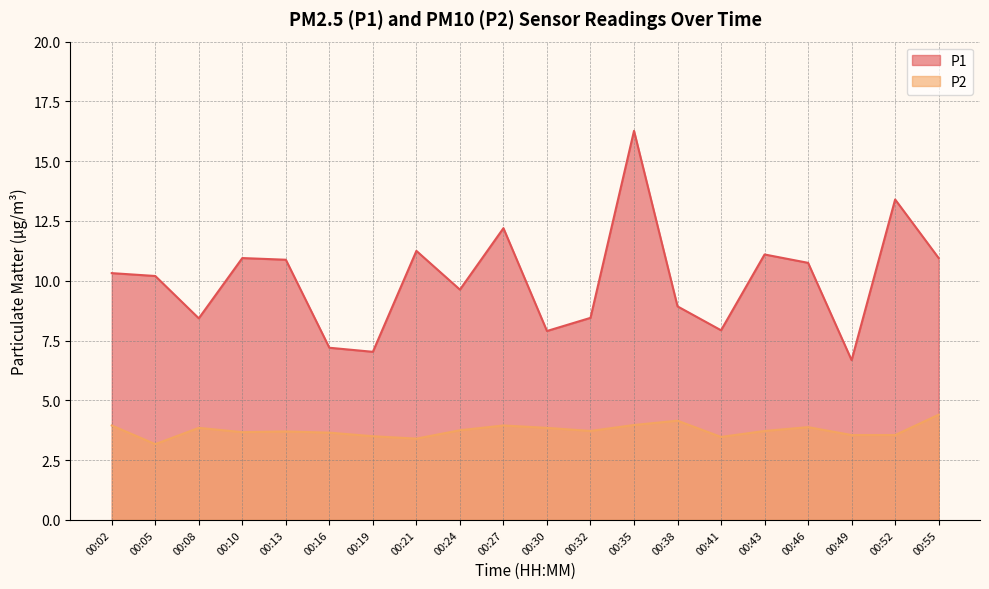

Reading left to right, extract all data points from this chart.

P1: 00:02=10.3	00:05=10.2	00:08=8.4	00:10=10.9	00:13=10.9	00:16=7.2	00:19=7.0	00:21=11.2	00:24=9.6	00:27=12.2	00:30=7.9	00:32=8.4	00:35=16.3	00:38=8.9	00:41=7.9	00:43=11.1	00:46=10.8	00:49=6.7	00:52=13.4	00:55=10.9
P2: 00:02=4.0	00:05=3.2	00:08=3.9	00:10=3.7	00:13=3.7	00:16=3.6	00:19=3.5	00:21=3.4	00:24=3.8	00:27=4.0	00:30=3.9	00:32=3.7	00:35=4.0	00:38=4.2	00:41=3.5	00:43=3.7	00:46=3.9	00:49=3.5	00:52=3.5	00:55=4.4